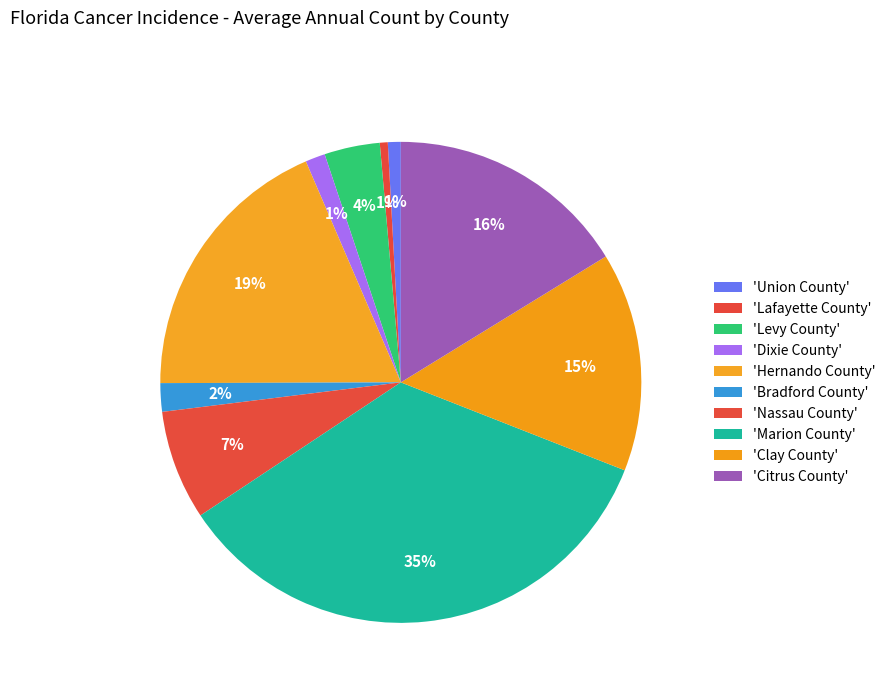

How many segments does this pie chart have?

10